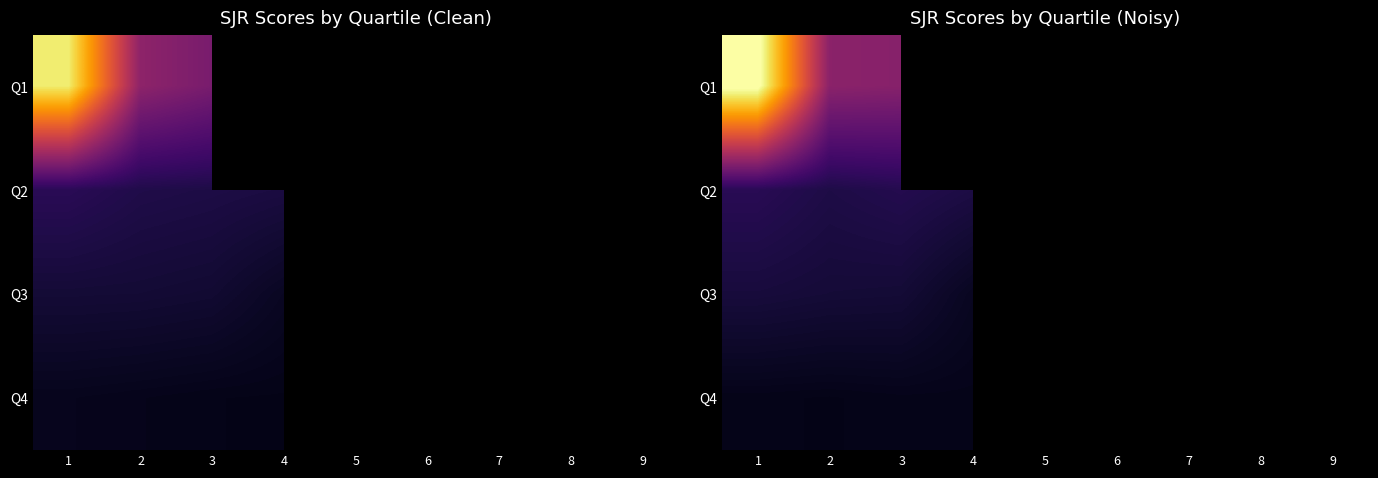

How many distinct data groups are displayed?

4